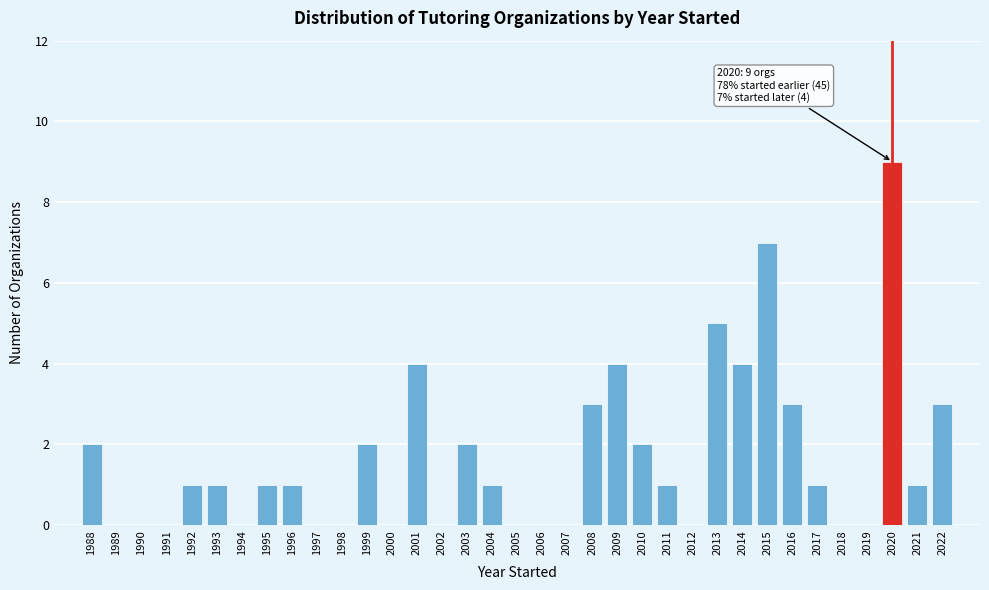

What value does the data have at 2015?

7